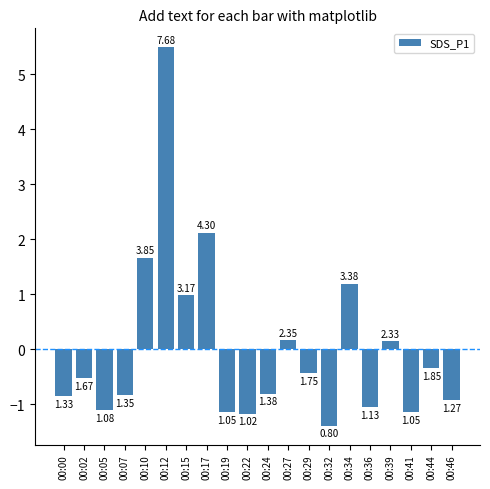

Are the bars horizontal?

No